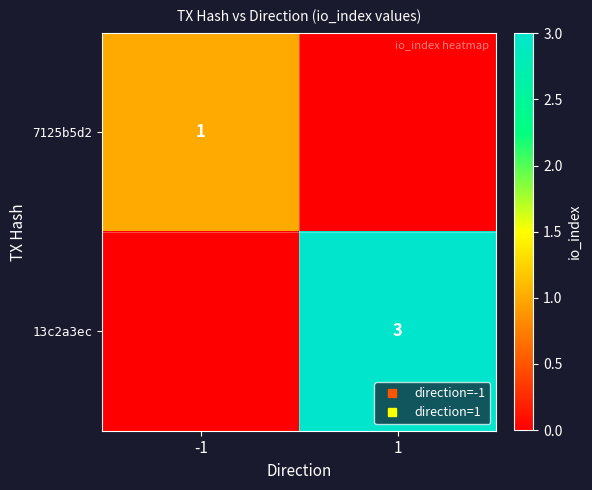

Count the number of categories in the chart.

2